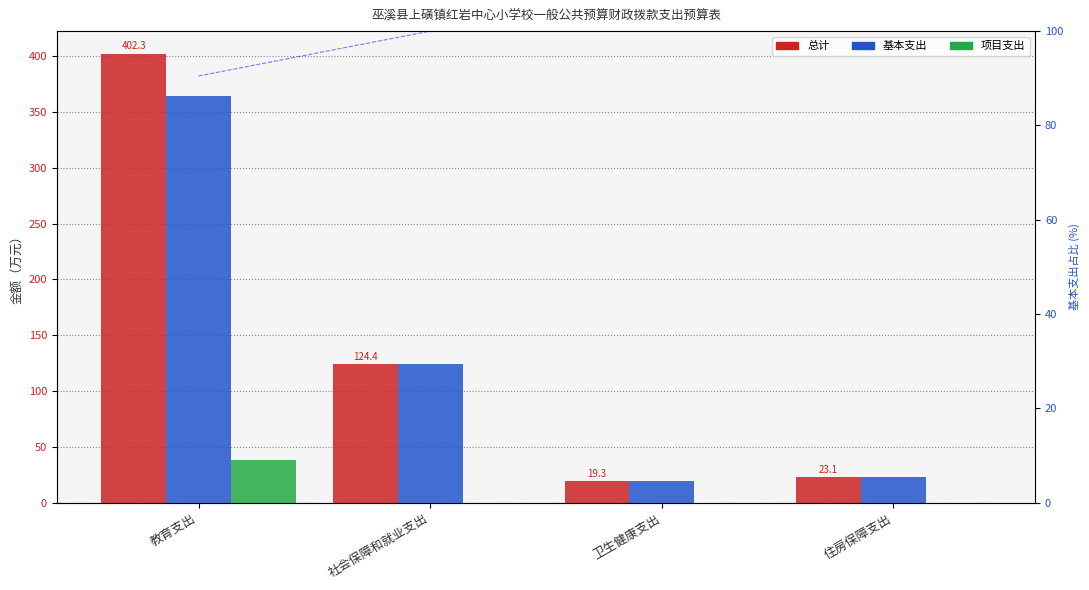

Which category has the lowest value across all series?

社会保障和就业支出